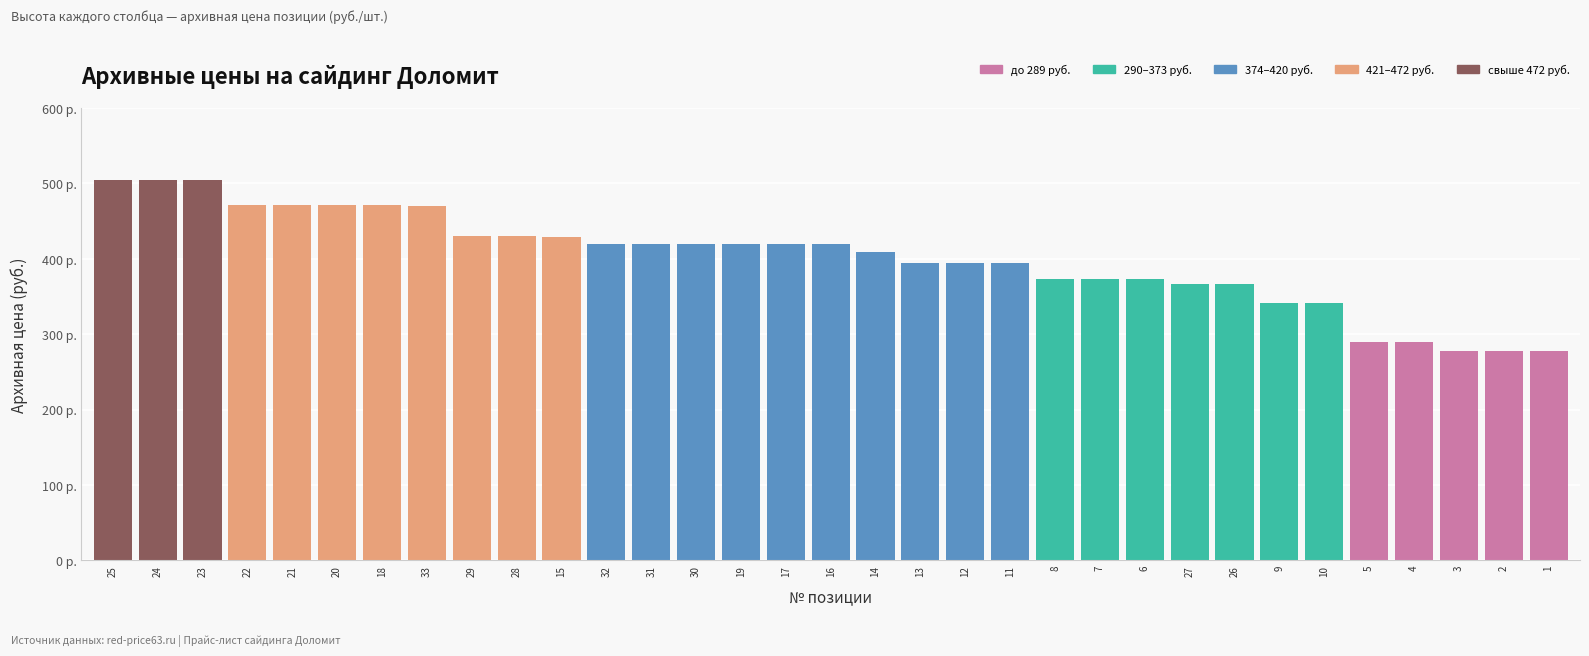

Are the bars horizontal?

No